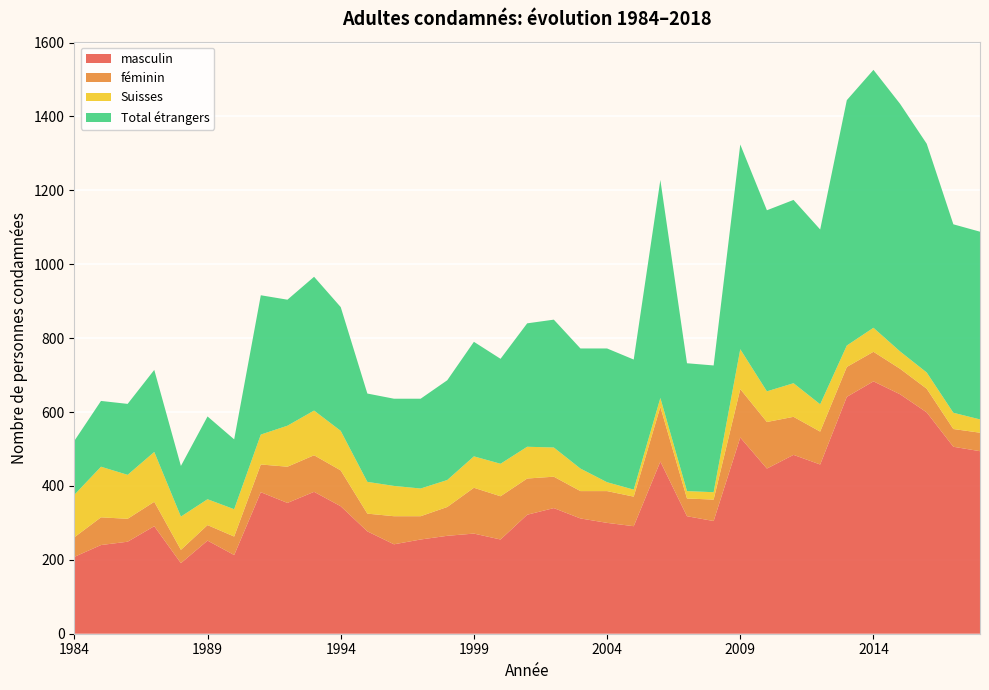

Reading left to right, list all the values displayed in this chart.

masculin: 1984=208	1985=240	1986=249	1987=291	1988=191	1989=252	1990=213	1991=383	1992=354	1993=384	1994=345	1995=277	1996=242	1997=255	1998=265	1999=271	2000=255	2001=322	2002=340	2003=312	2004=300	2005=291	2006=466	2007=318	2008=305	2009=531	2010=447	2011=484	2012=458	2013=641	2014=683	2015=648	2016=599	2017=506	2018=494
féminin: 1984=53	1985=75	1986=62	1987=66	1988=36	1989=42	1990=50	1991=75	1992=98	1993=99	1994=97	1995=48	1996=76	1997=63	1998=78	1999=124	2000=117	2001=98	2002=85	2003=74	2004=86	2005=80	2006=148	2007=48	2008=58	2009=131	2010=126	2011=103	2012=89	2013=81	2014=80	2015=69	2016=64	2017=48	2018=50
Suisses: 1984=115	1985=137	1986=119	1987=135	1988=90	1989=70	1990=74	1991=81	1992=111	1993=121	1994=107	1995=86	1996=82	1997=75	1998=73	1999=85	2000=88	2001=86	2002=79	2003=61	2004=24	2005=19	2006=24	2007=20	2008=20	2009=108	2010=83	2011=91	2012=74	2013=58	2014=65	2015=47	2016=44	2017=44	2018=36
Total étrangers: 1984=146	1985=178	1986=192	1987=222	1988=137	1989=224	1990=189	1991=377	1992=341	1993=362	1994=335	1995=239	1996=236	1997=243	1998=270	1999=310	2000=284	2001=334	2002=346	2003=325	2004=362	2005=352	2006=590	2007=346	2008=343	2009=554	2010=490	2011=496	2012=473	2013=664	2014=698	2015=670	2016=619	2017=510	2018=508